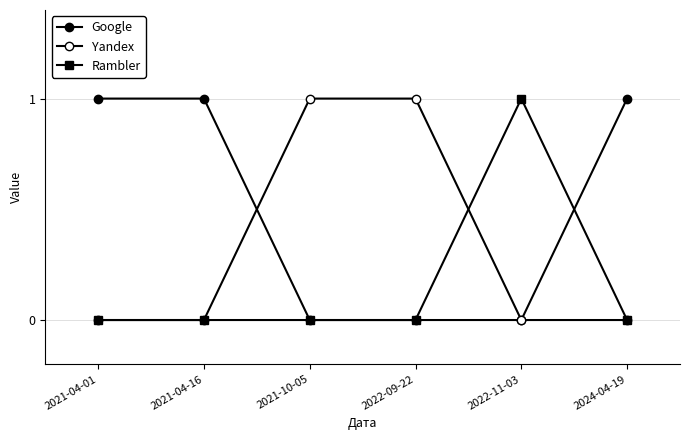

What position from the right is 2022-11-03?

2